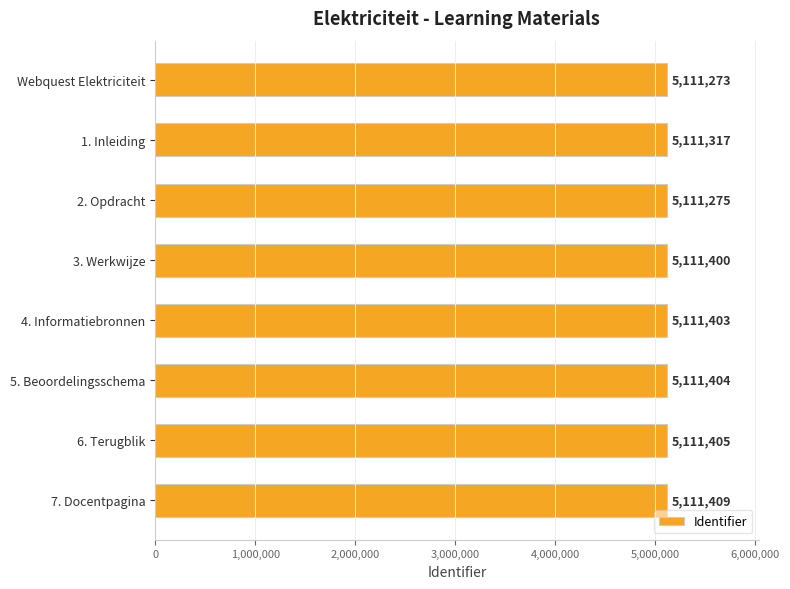

Reading top to bottom, what are all the values shown in this chart?

5111273	5111317	5111275	5111400	5111403	5111404	5111405	5111409